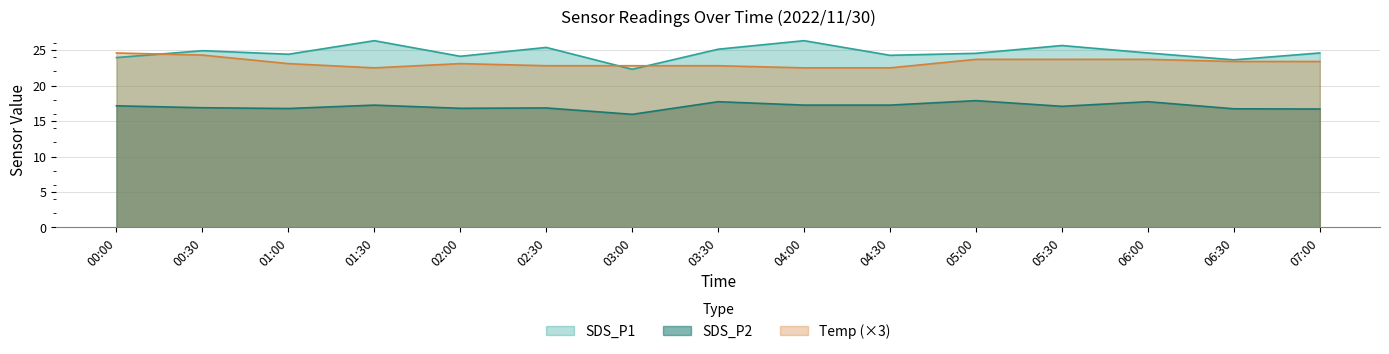

How many values in the SDS_P2 series exceed 17?

8